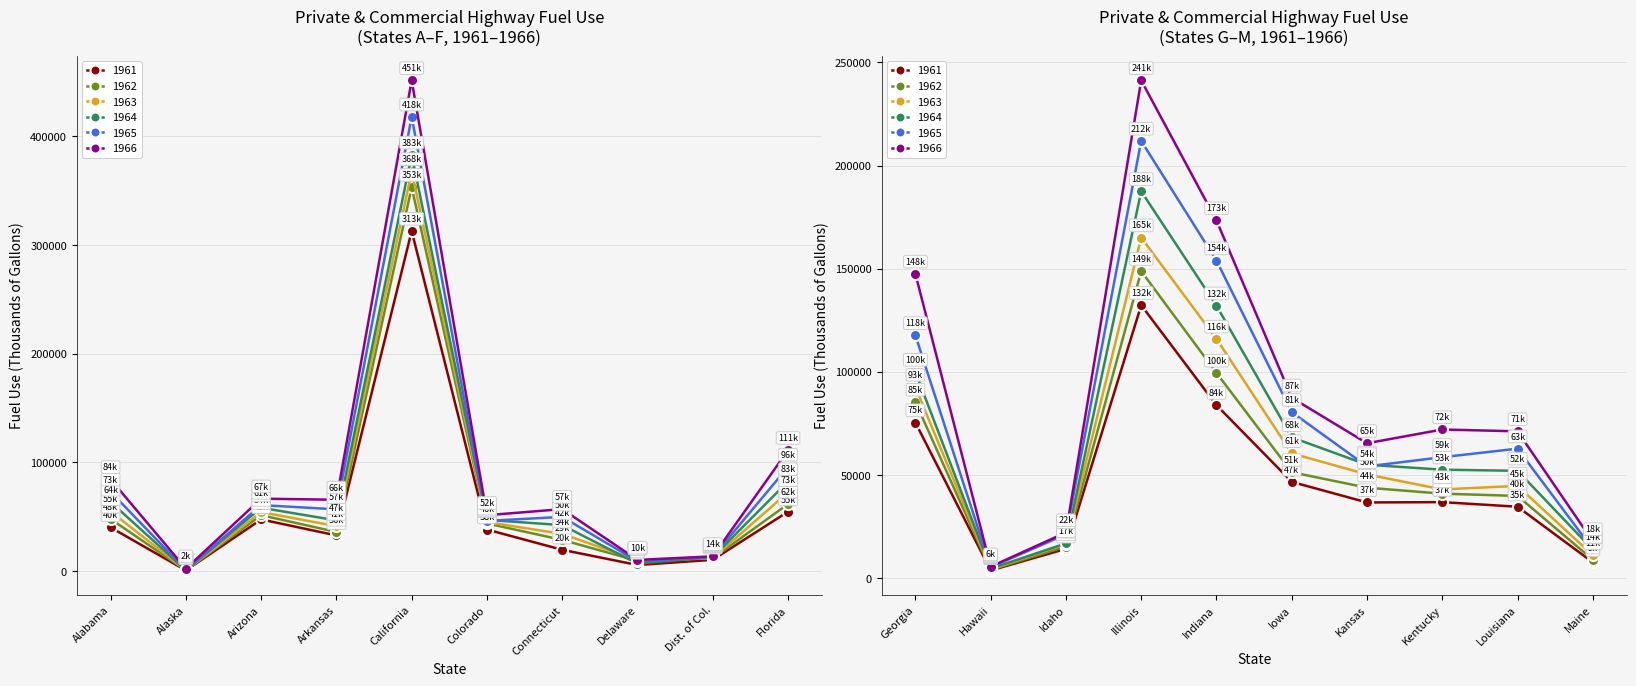

What is the label of the 15th point from the right?

Colorado